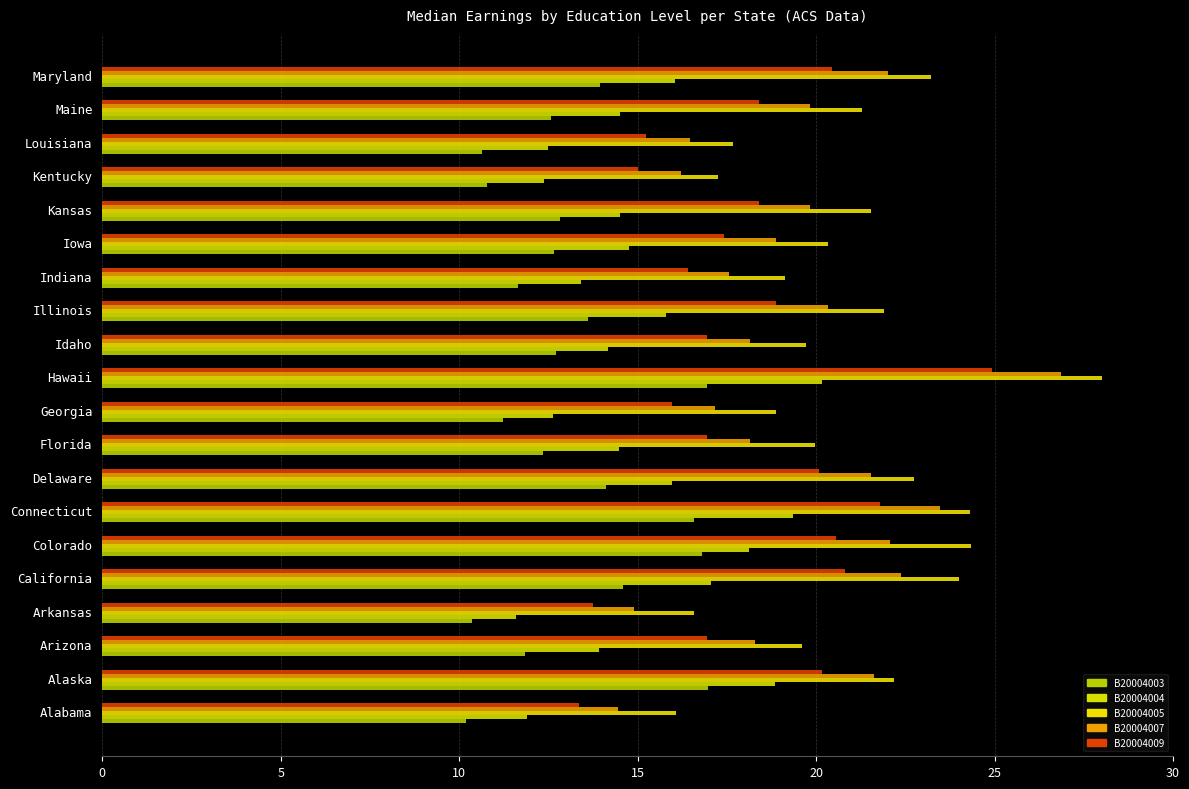

Count the number of categories in the chart.

20